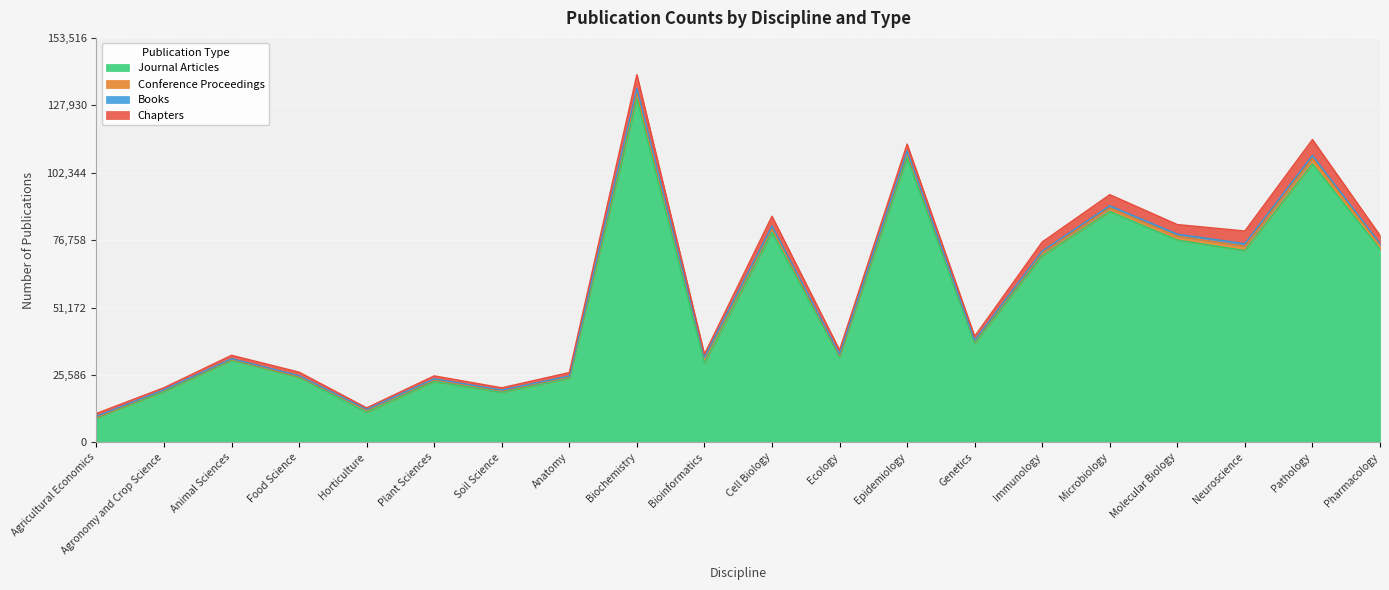

Is the value of Chapters at Cell Biology greater than the value of Conference Proceedings at Animal Sciences?

Yes